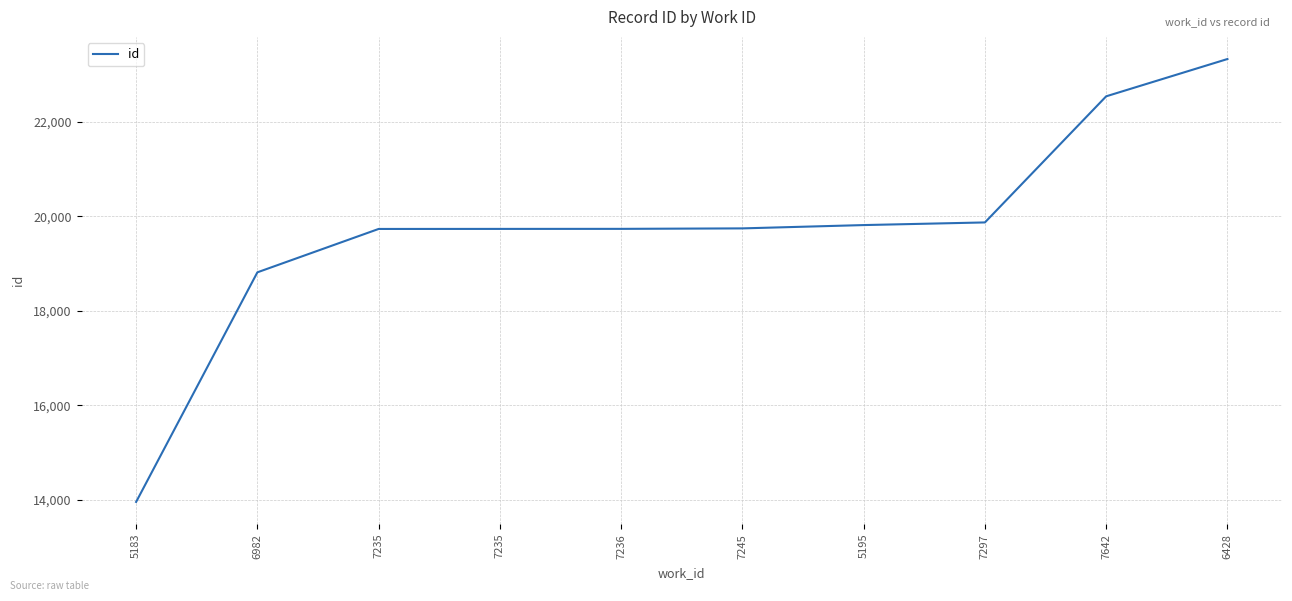

Is this an area chart (filled region under the line)?

No